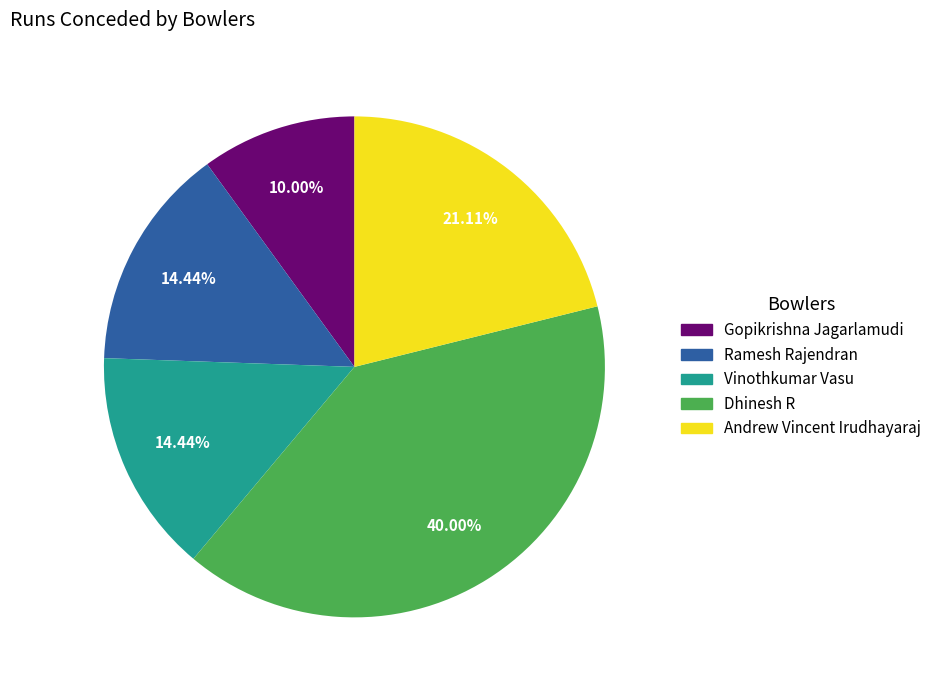

Which slice is the smallest?

Gopikrishna Jagarlamudi